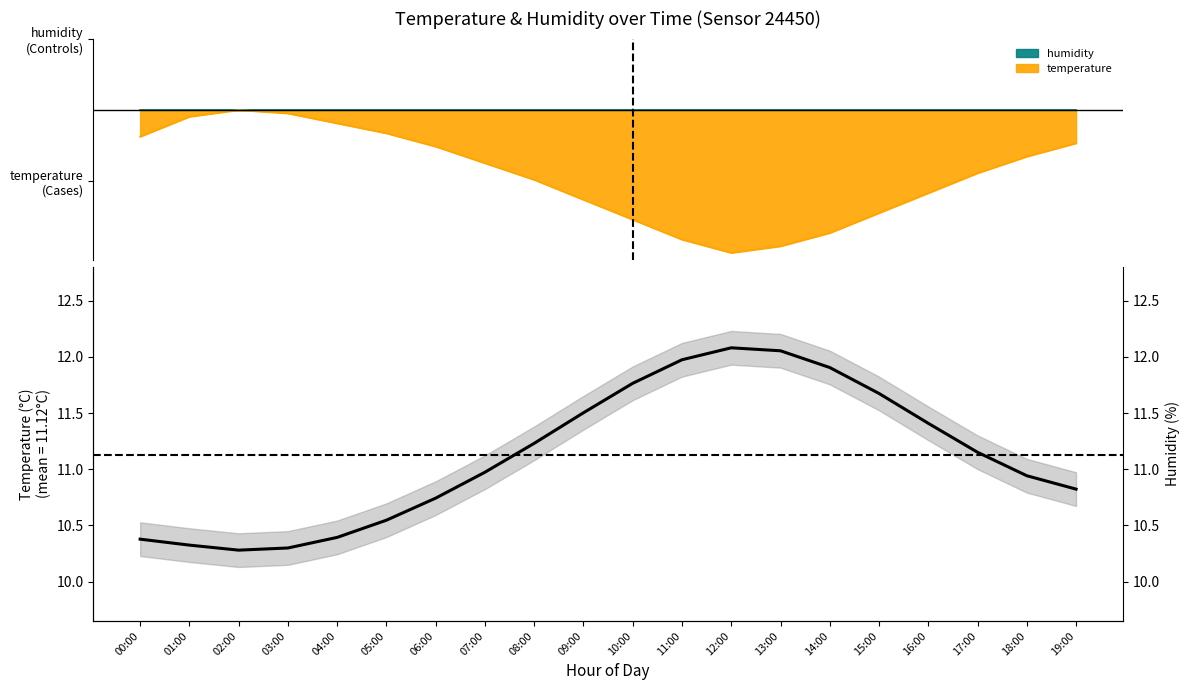

Rank the categories by value from highest to lowest.

12:00, 13:00, 11:00, 14:00, 10:00, 15:00, 09:00, 16:00, 08:00, 17:00, 07:00, 18:00, 19:00, 06:00, 05:00, 04:00, 00:00, 01:00, 03:00, 02:00